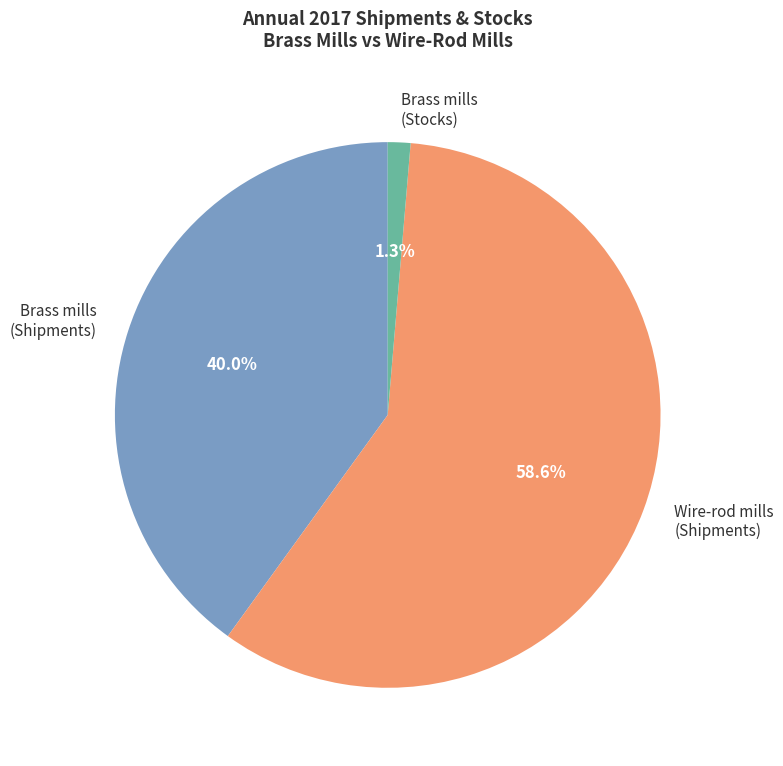

To the nearest percent, what is the average slice percentage?

33%